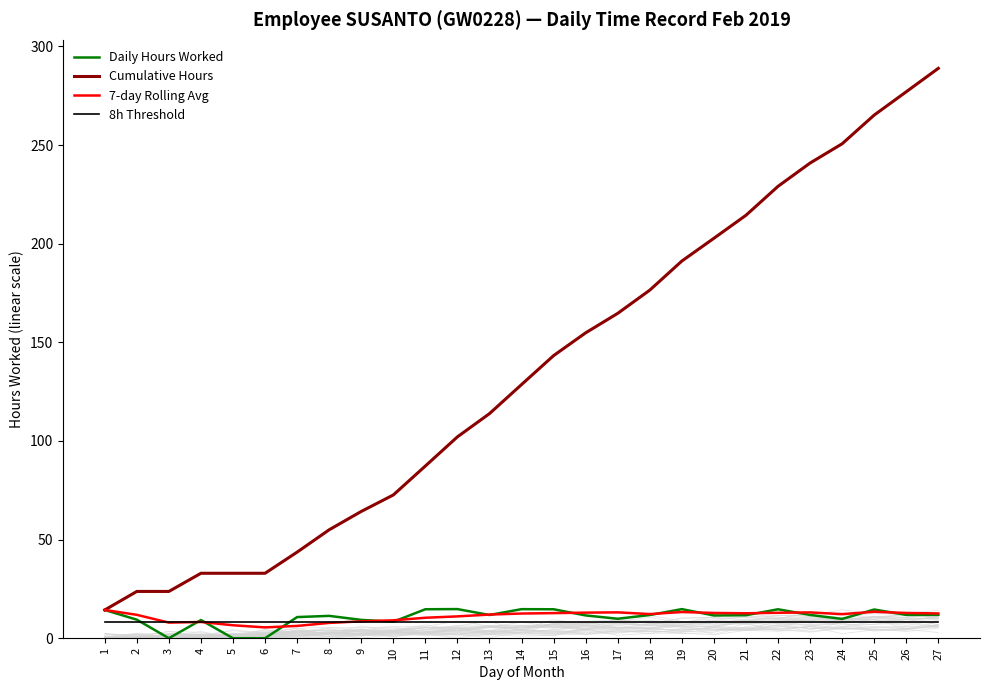

Is the value of Cumulative Hours at 16 greater than the value of Daily Hours Worked at 16?

Yes